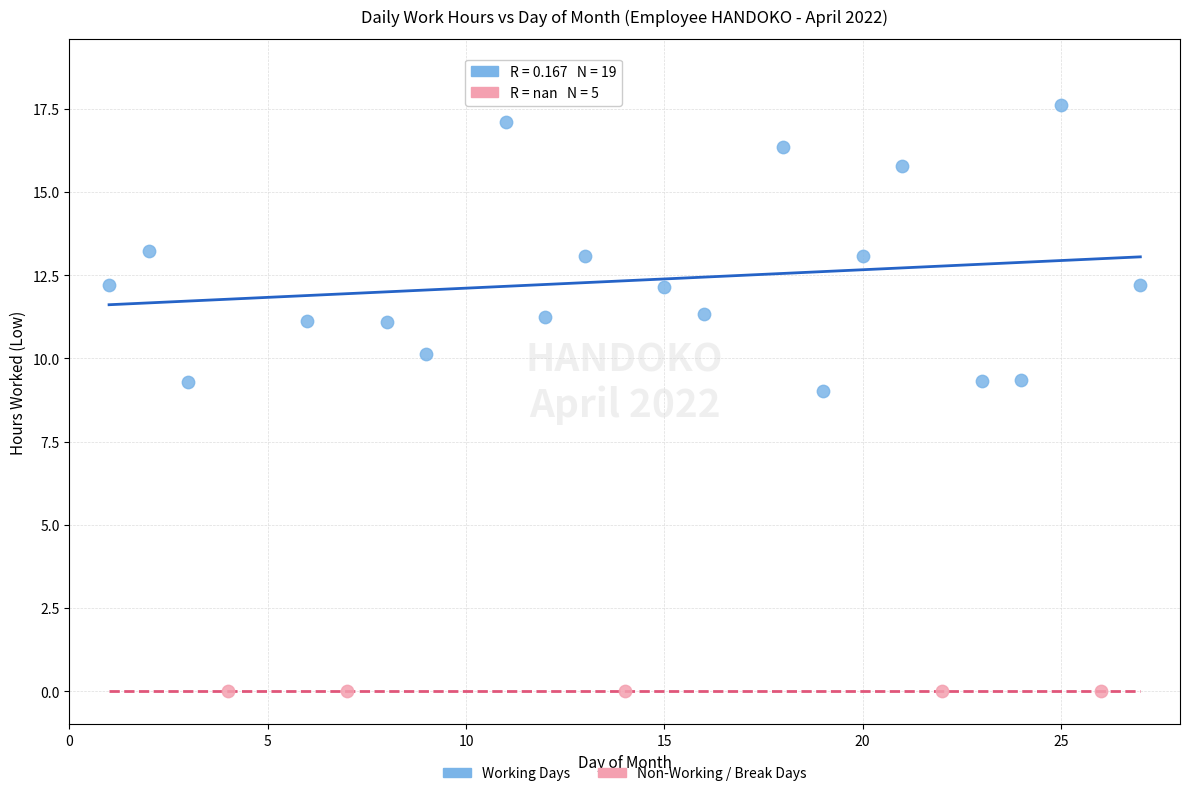

Which series reaches the minimum Y coordinate?

Non-Working / Break Days